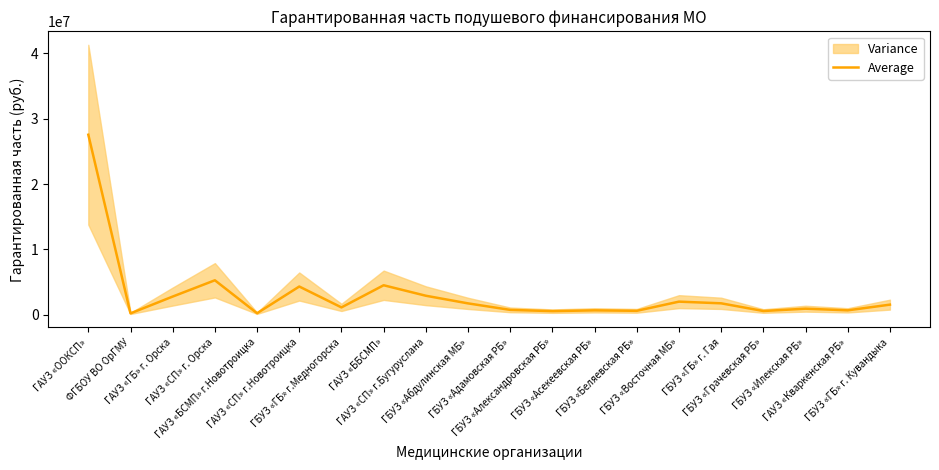

What is the difference between the values at ГБУЗ «Абдулинская МБ» and ФГБОУ ВО ОрГМУ?

1530825